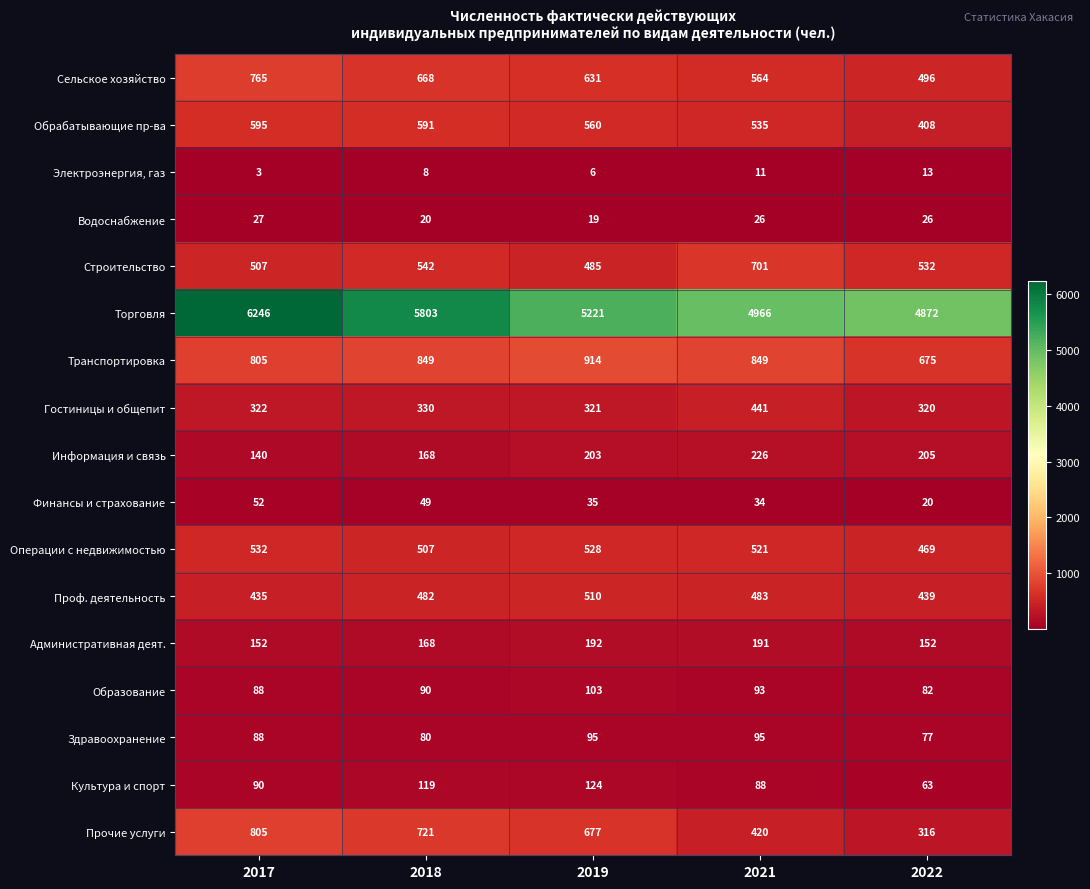

The Сельское хозяйство series shows 337 at 2021. True or false?

False